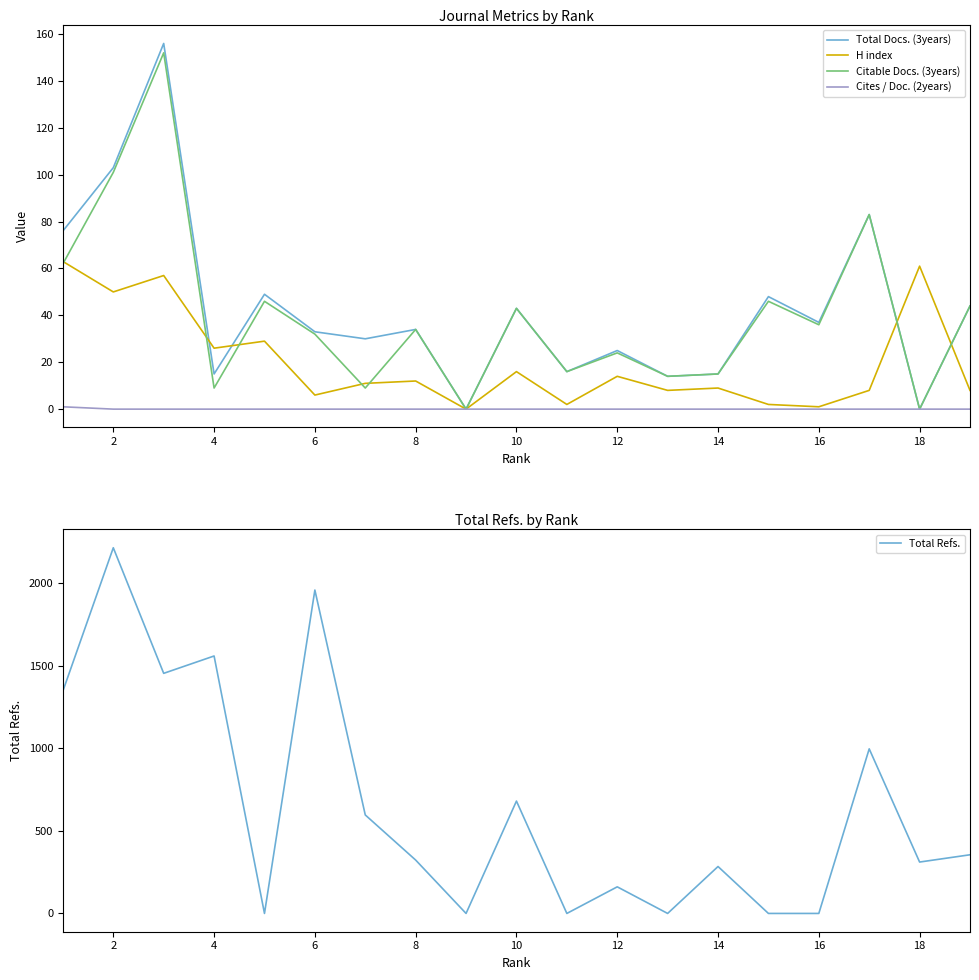

In Total Refs., how many points are lower than both neighbors (excluding endpoints)?

6